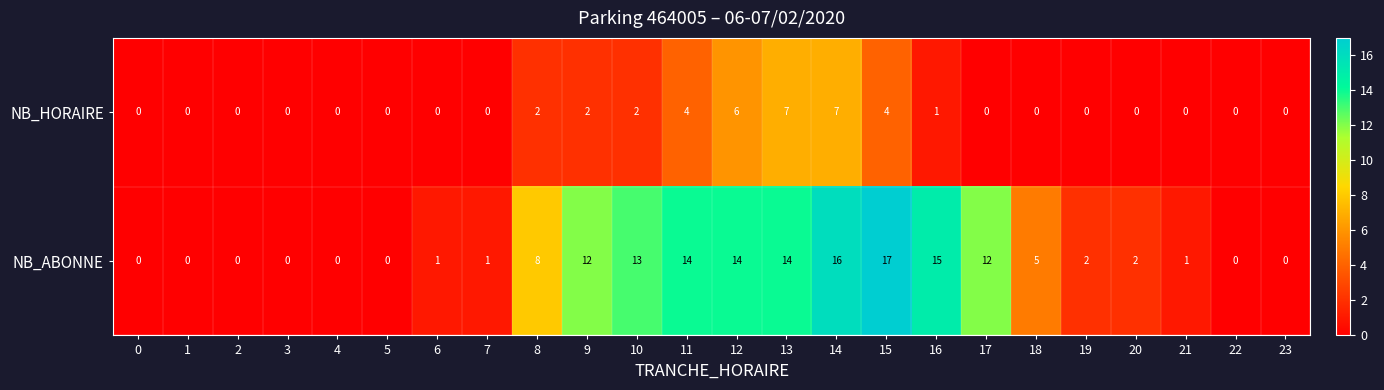

How many data points in NB_ABONNE are less than 2?

11